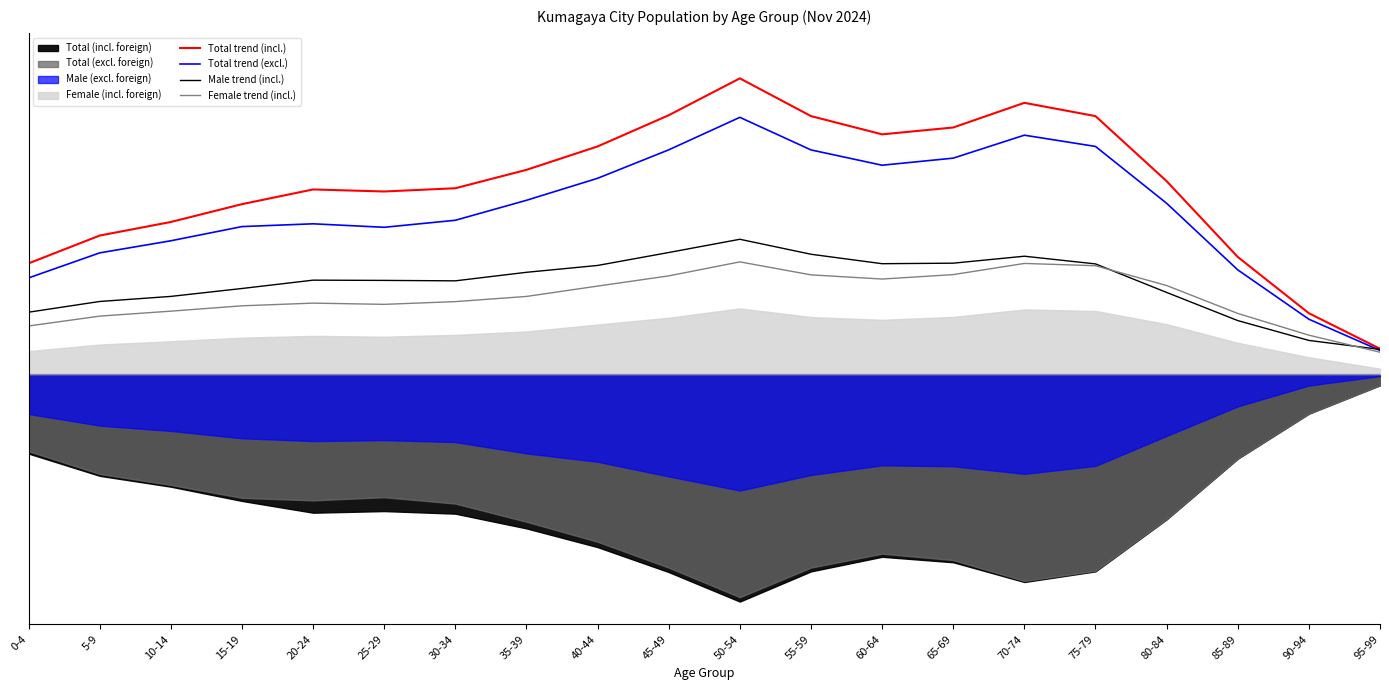

True or false: Total trend (incl.) and Female trend (incl.) intersect in this chart.

False